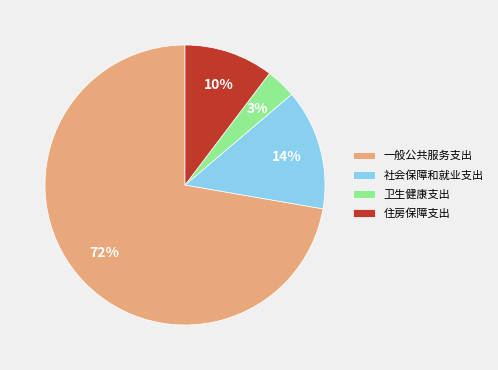

To the nearest percent, what percentage of the pie is 住房保障支出?

10%